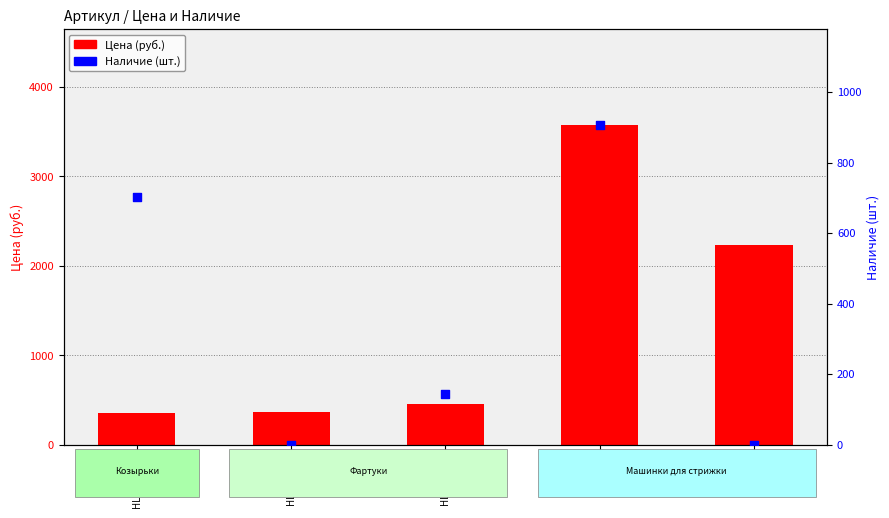

At how many categories does at least one series exceed 540?

3